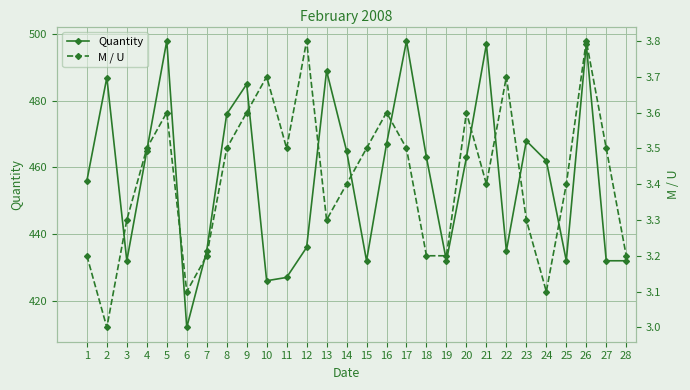

Which series changed the most between 12 and 24?

Quantity